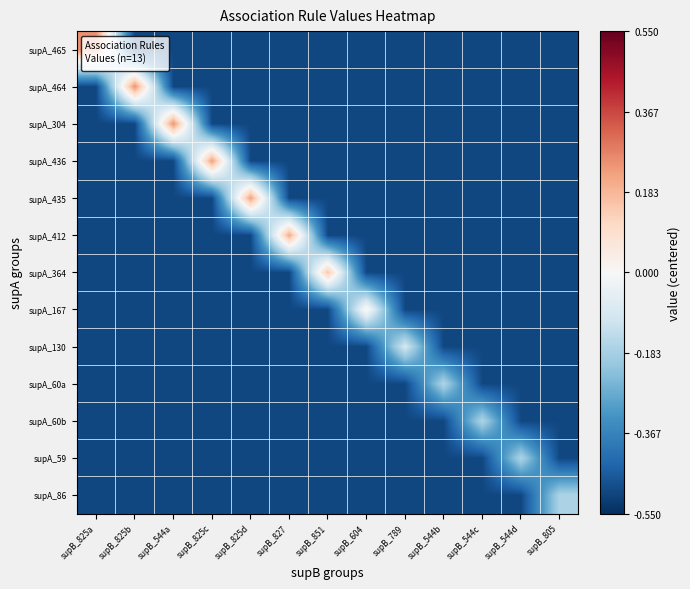

What is the total value across all series at supB_544b?

-6.2